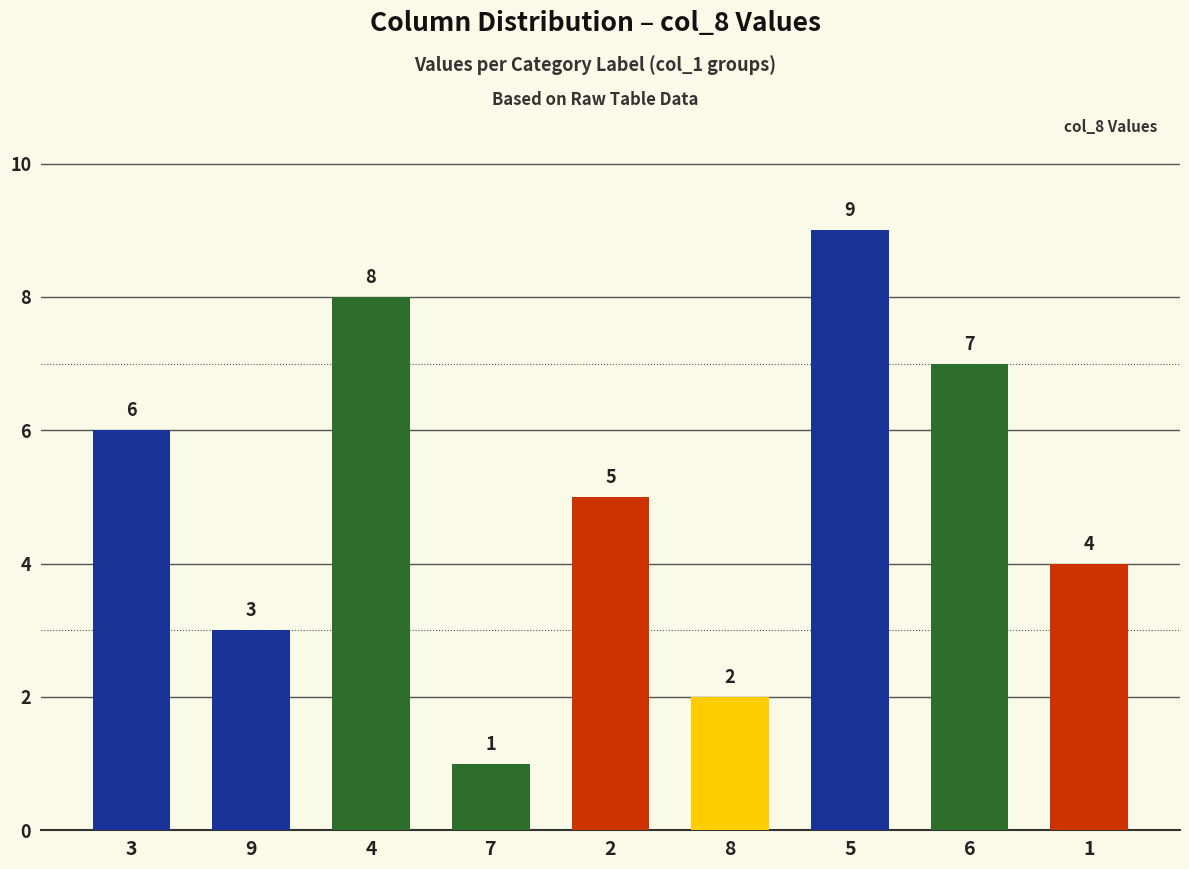

What is the average value?

5